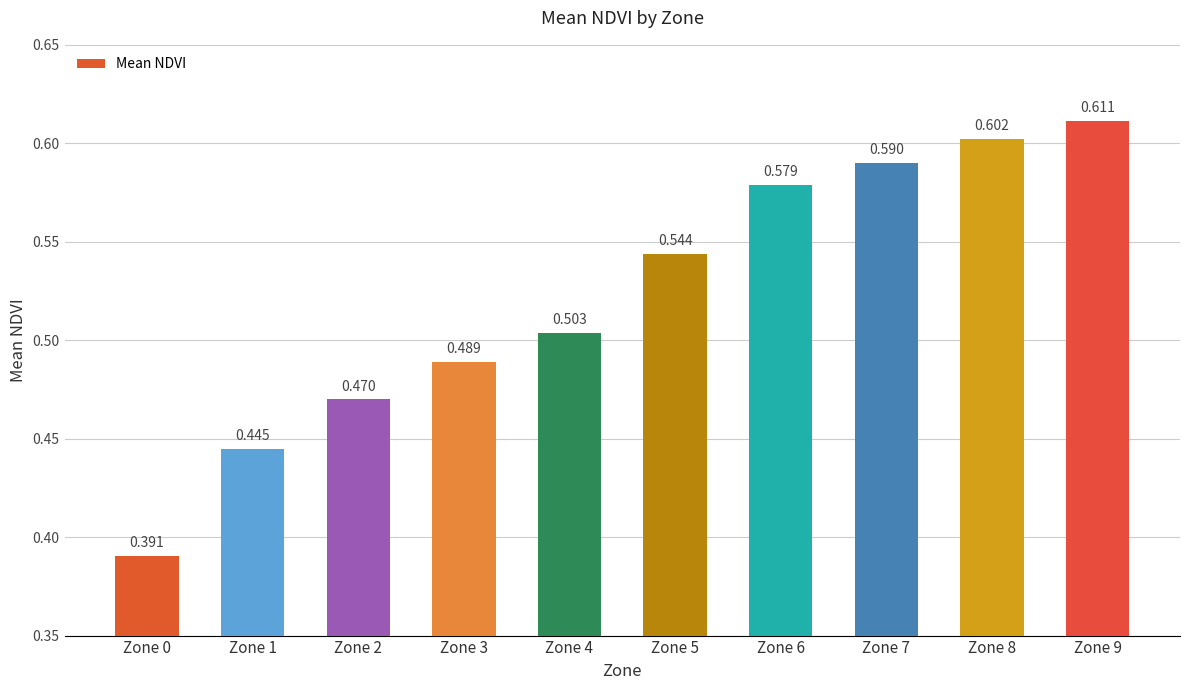

What is the sum of the values at Zone 8 and Zone 5?

1.1